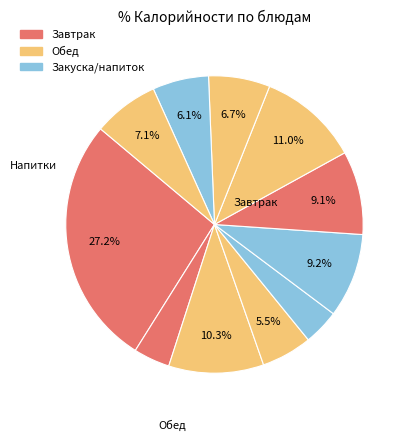

Does any single category account for the majority?

No